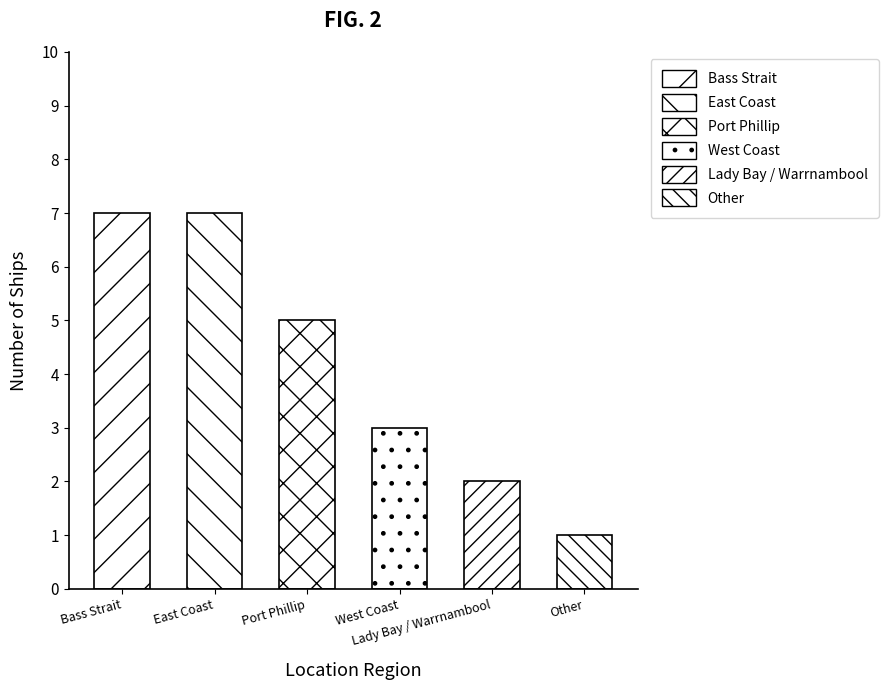

Between Port Phillip and East Coast, which is larger?

East Coast